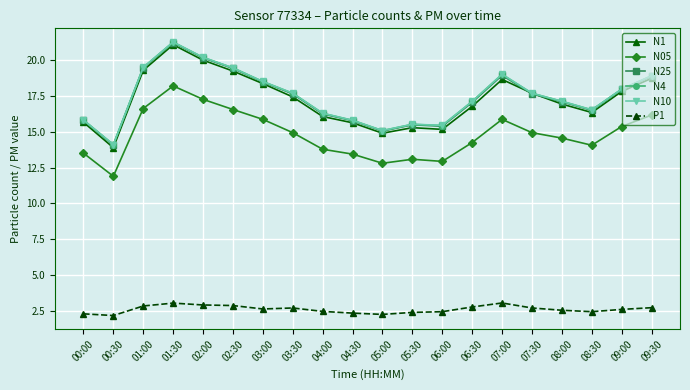

What is the total value across all series at 01:30?

106.2